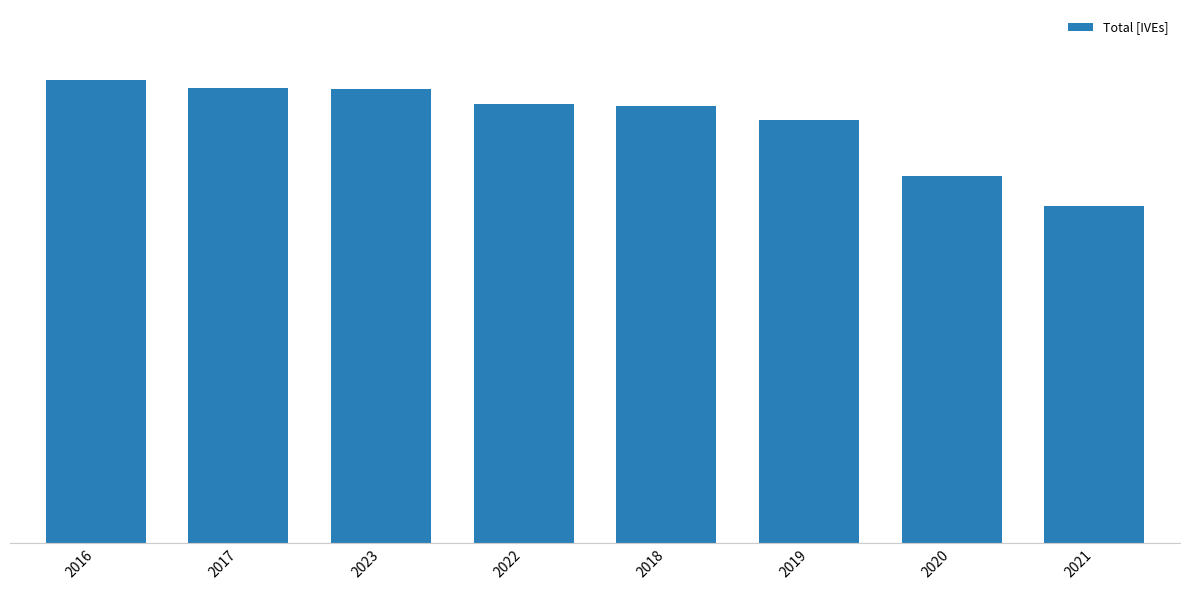

What is the greatest value displayed?

3140